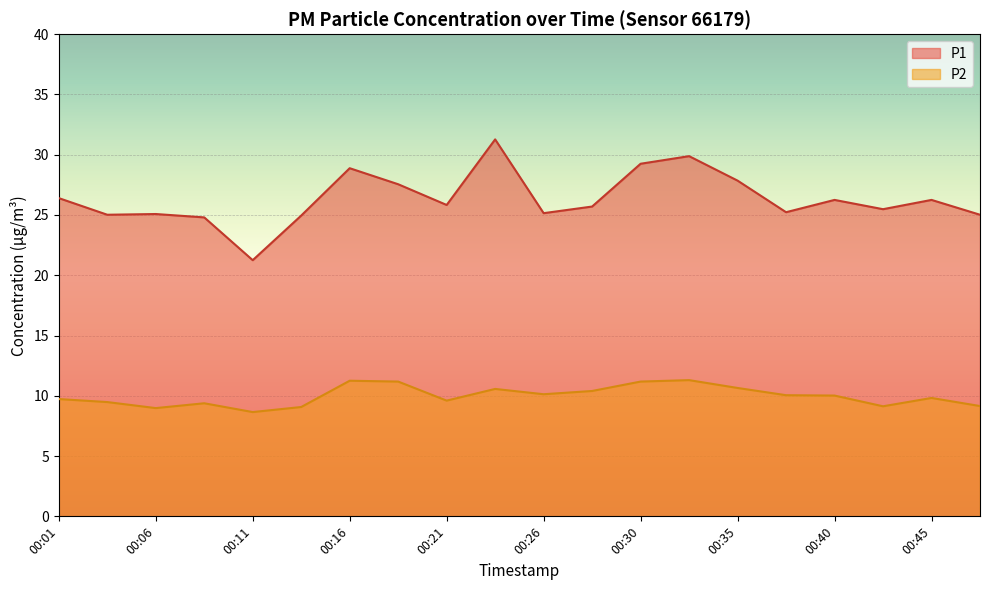

In P1, how many points are higher than both neighbors (excluding endpoints)?

6